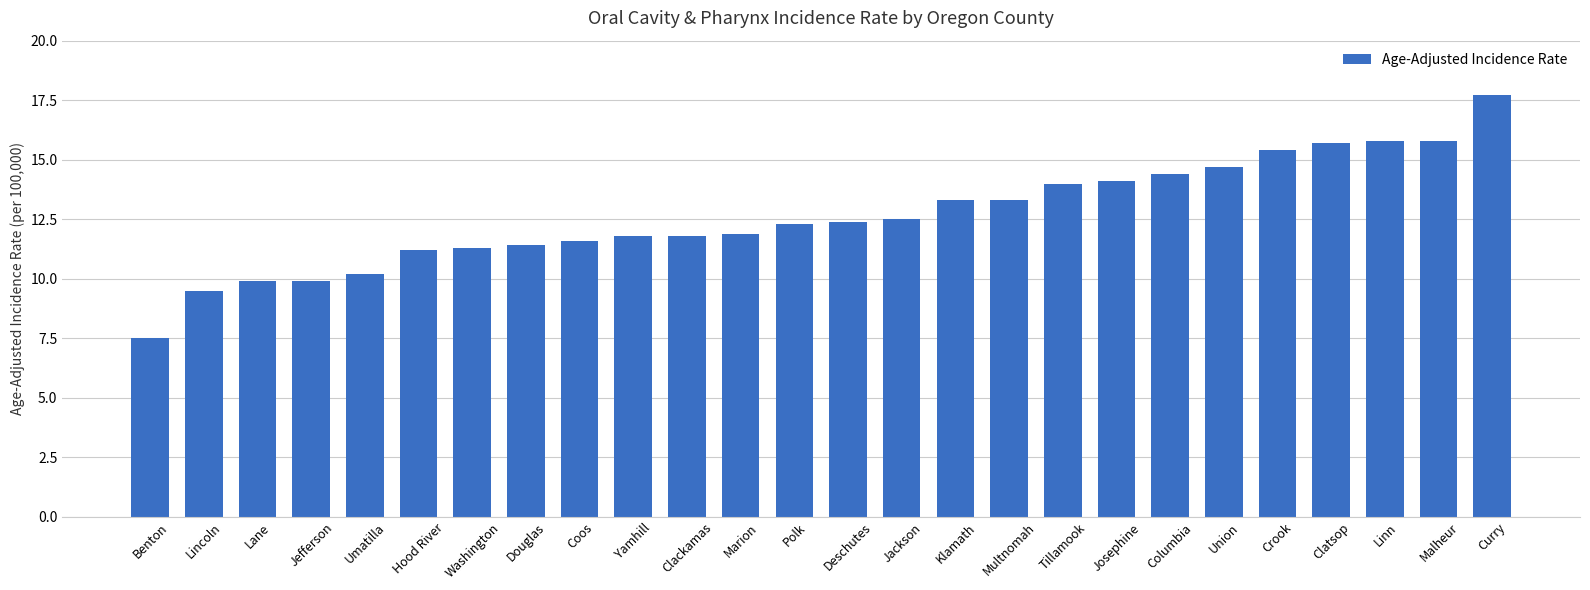

The chart shows a value of 24.2 at Linn. True or false?

False